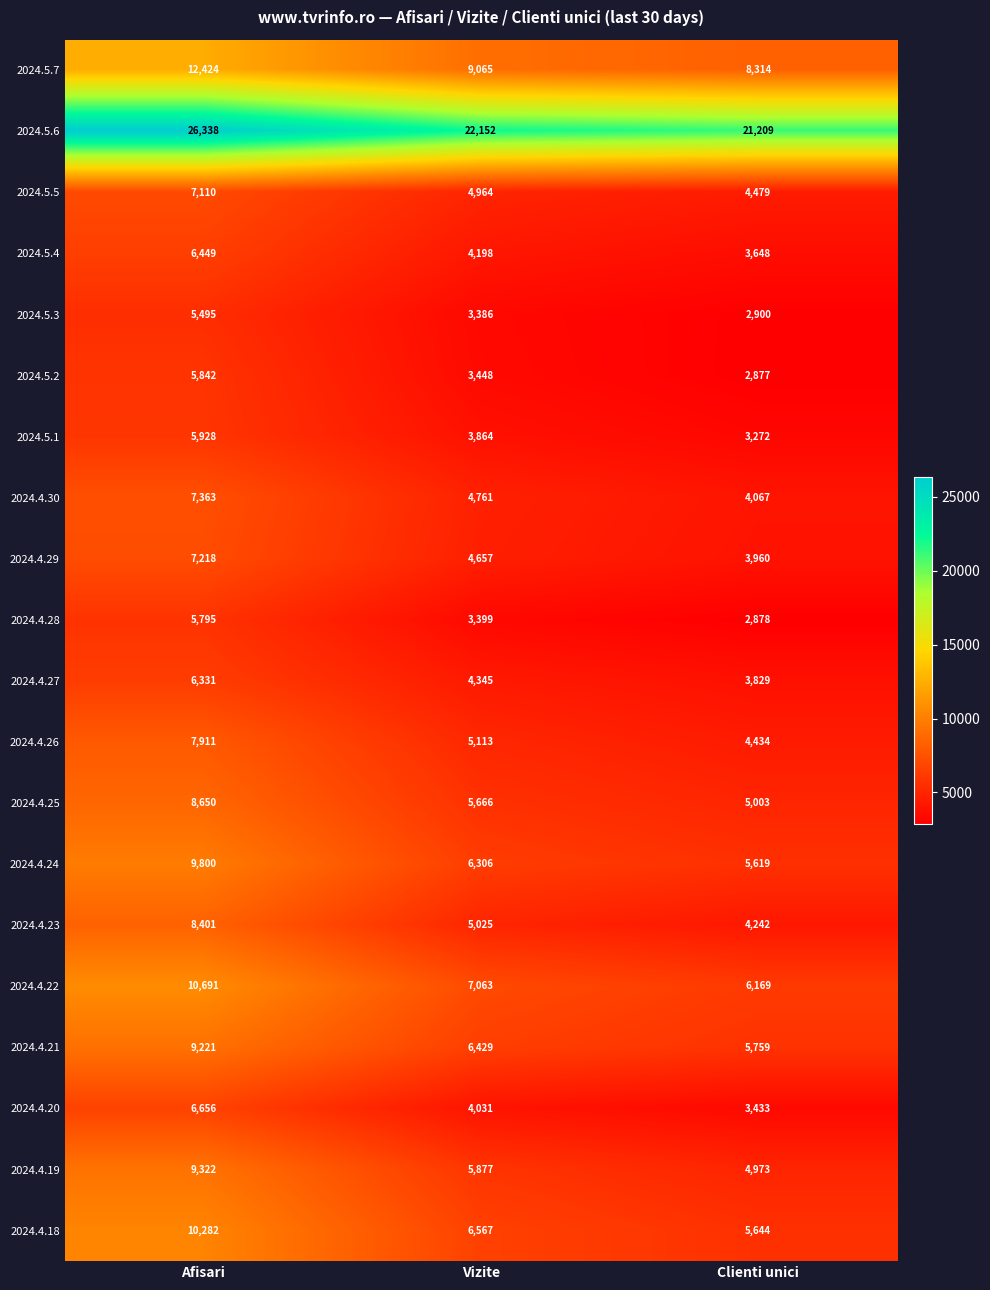

What is the difference between the 2024.4.20 values at Vizite and Afisari?

2625